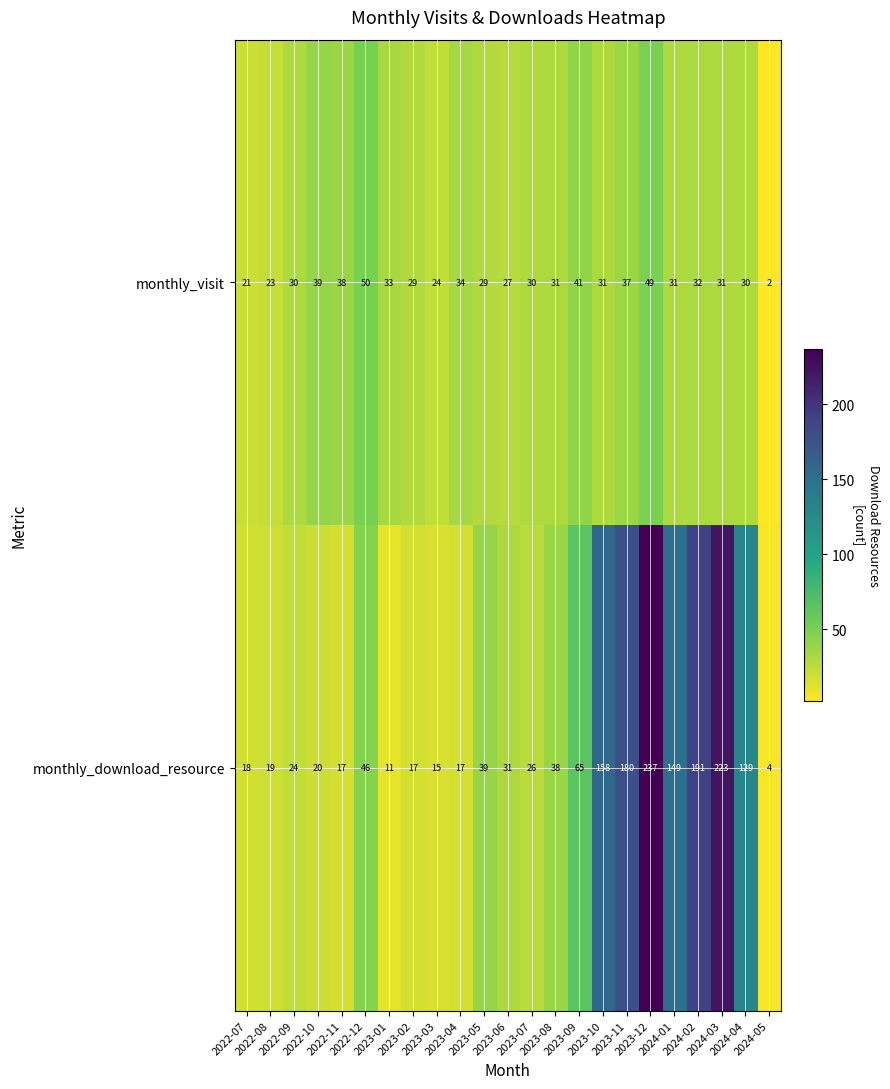

Which series has the widest spread of values?

monthly_download_resource